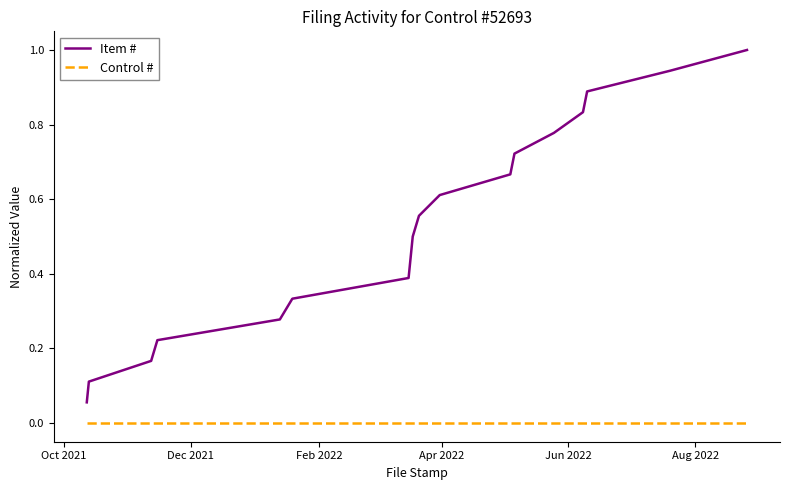

Which series has the largest range (max minus min)?

Item #